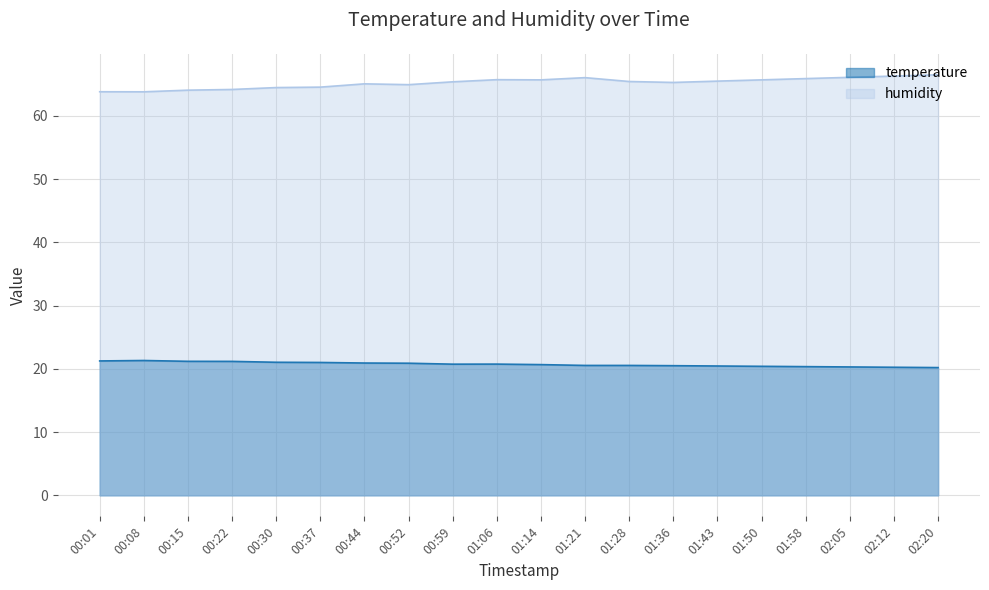

Rank the series by their average value, from lowest to highest.

temperature, humidity